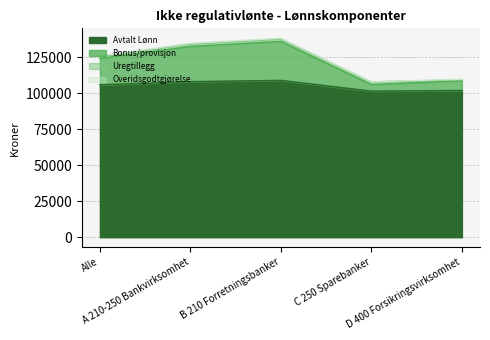

The Bonus/provisjon series shows 135830 at B 210 Forretningsbanker. True or false?

True